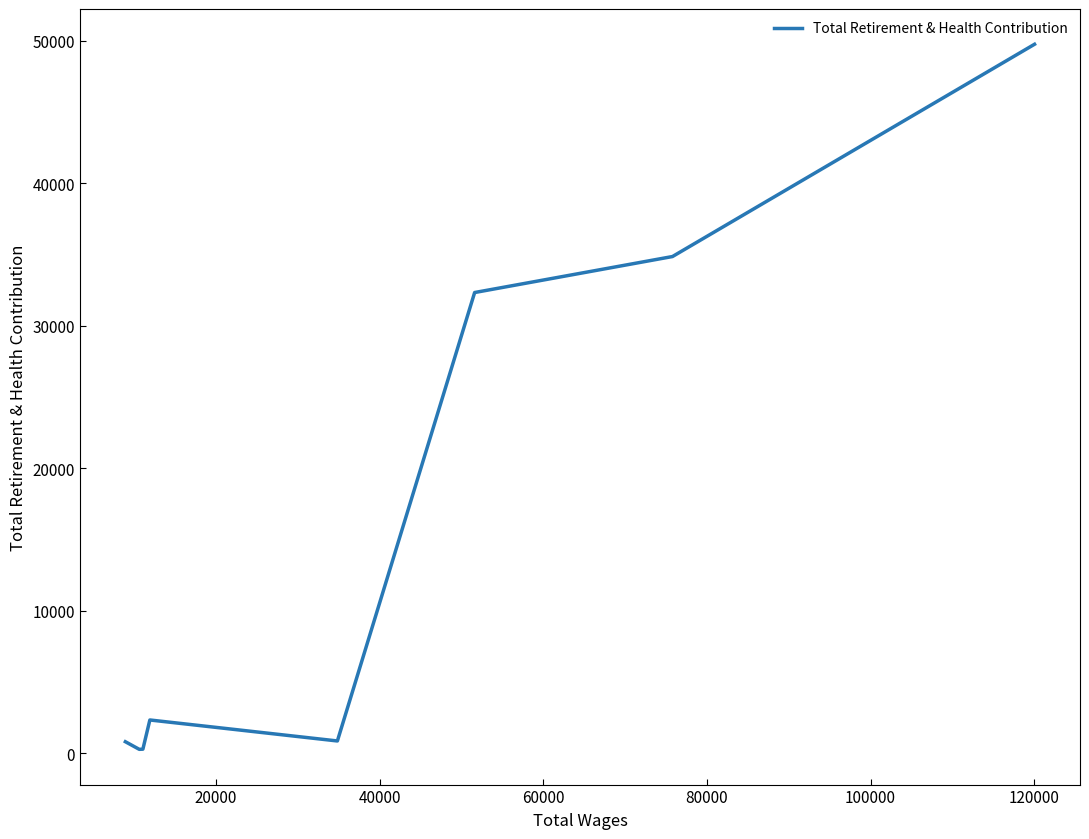

The value at 60000 is 461. True or false?

False